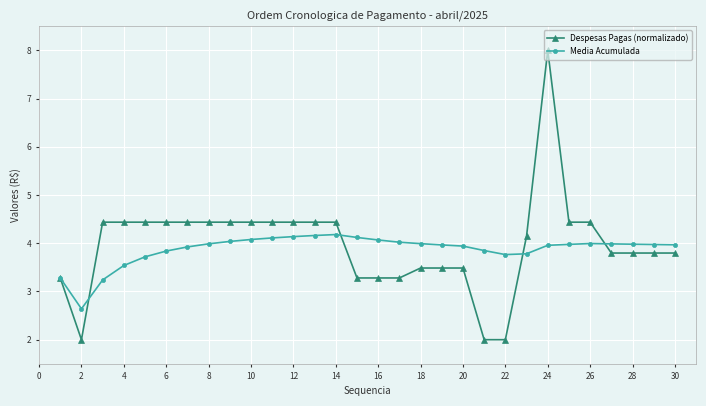

What is the minimum value for Despesas Pagas (normalizado)?

2.0